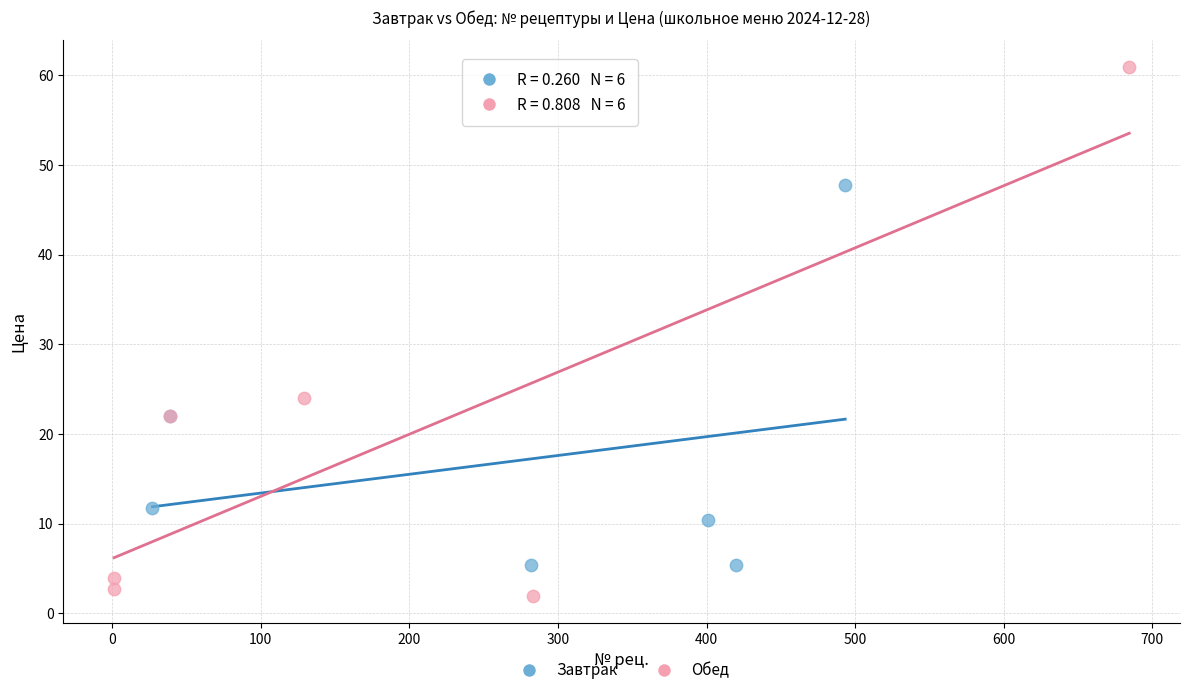

What are all the series names shown in the legend?

Завтрак, Обед